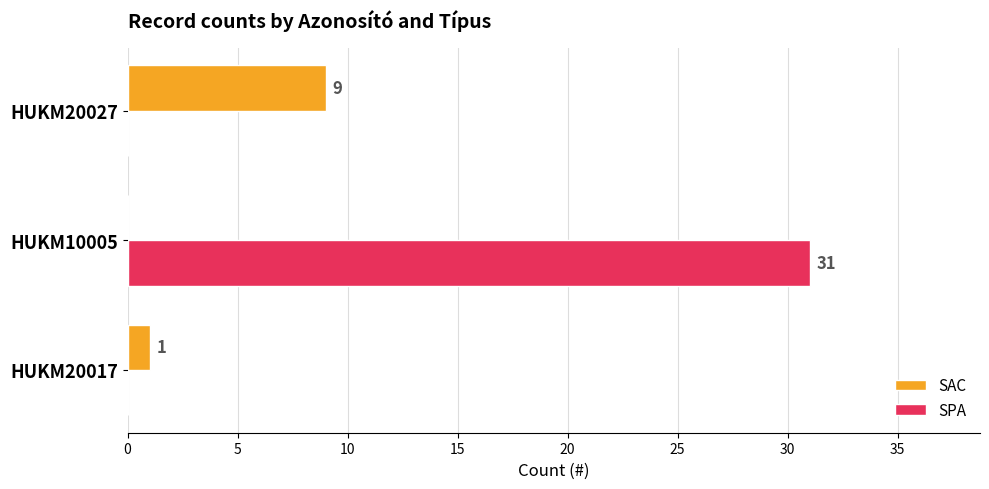

At which label is SAC closest to 4?

HUKM20017